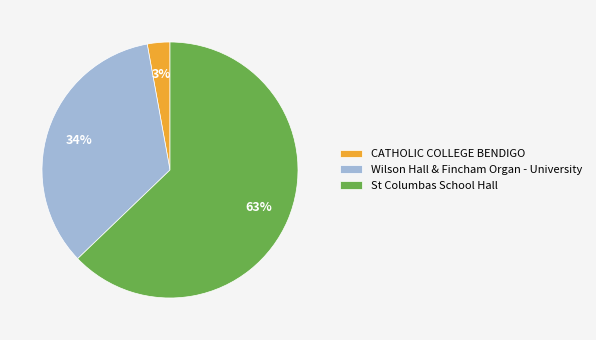

To the nearest percent, what is the difference between the CATHOLIC COLLEGE BENDIGO and Wilson Hall & Fincham Organ - University slice percentages?

31%